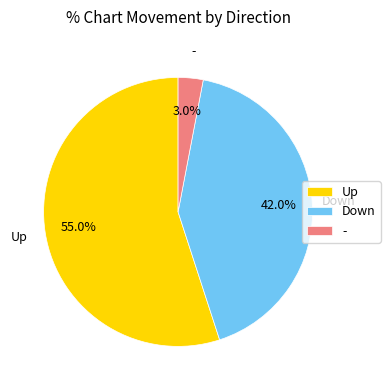

Which category accounts for the majority?

Up